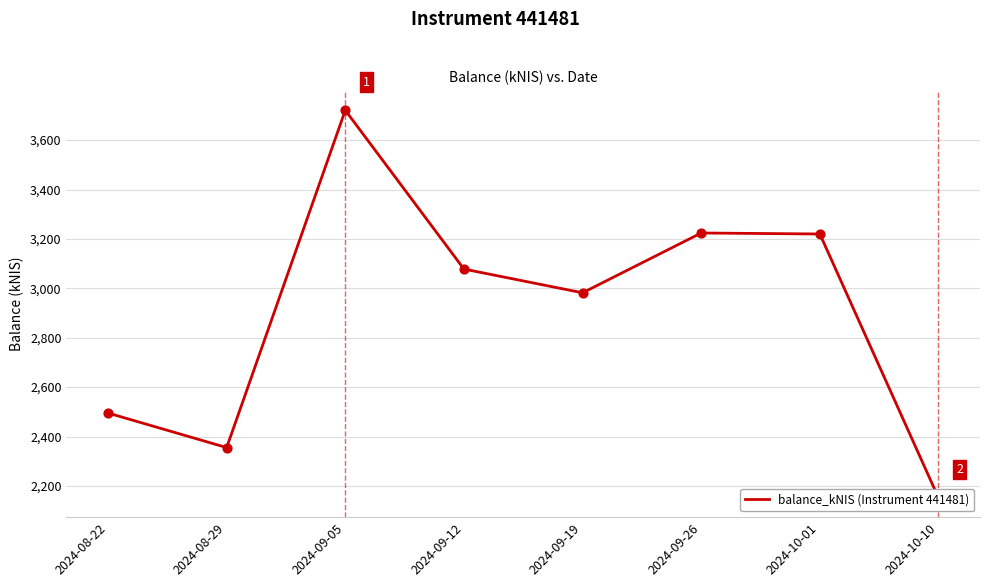

Which has a higher value, 2024-09-19 or 2024-08-29?

2024-09-19